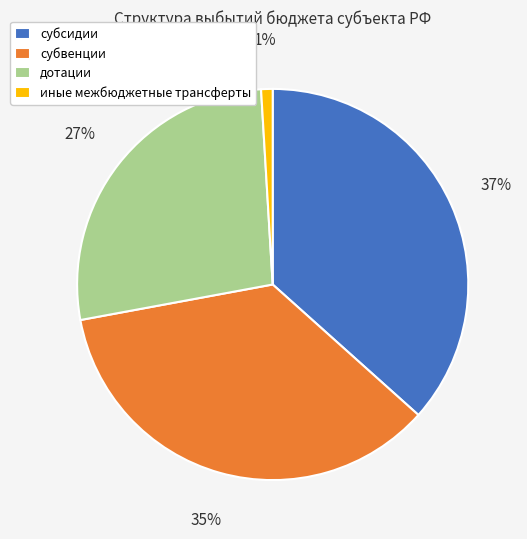

True or false: дотации accounts for 20% of the total.

False